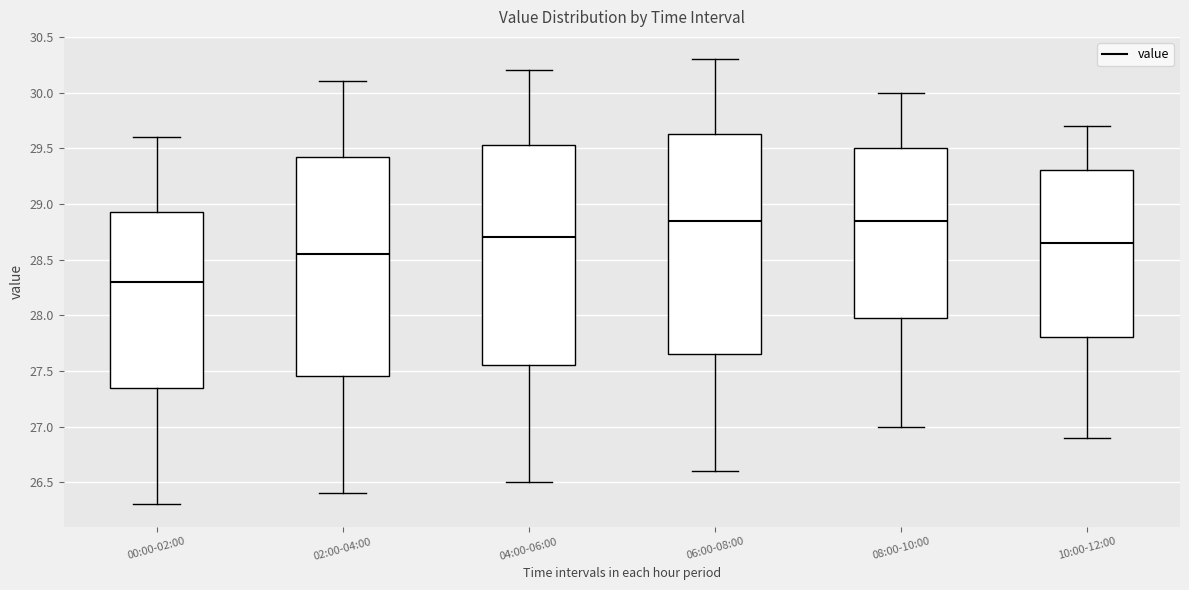

Where does the lower whisker of the box for 06:00-08:00 end on the y-axis? The values are not printed on the chart, so give them approximately, as read against the axis.

26.60